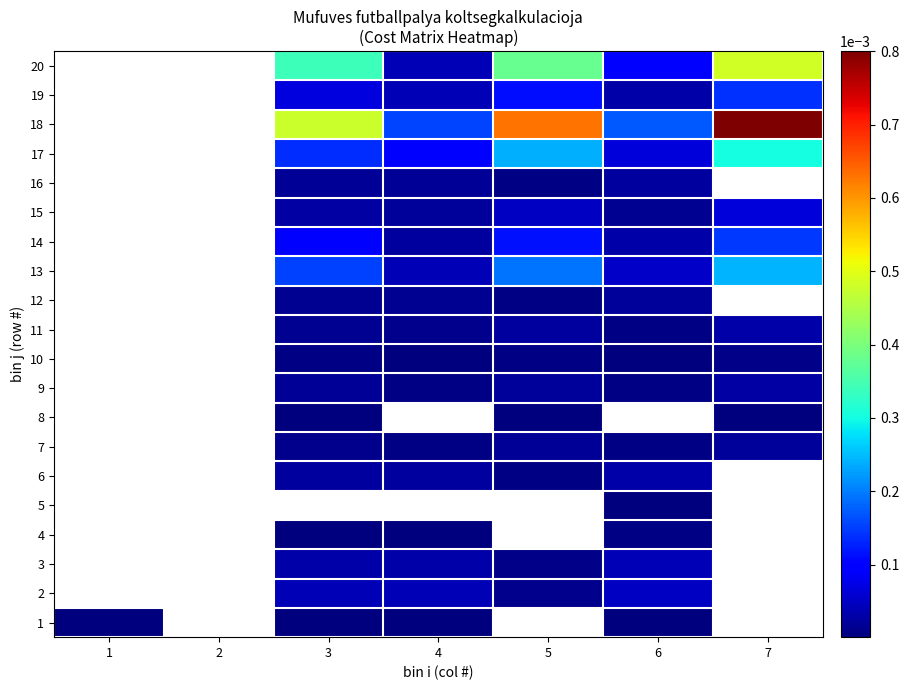

Which series has the largest total across all categories?

18